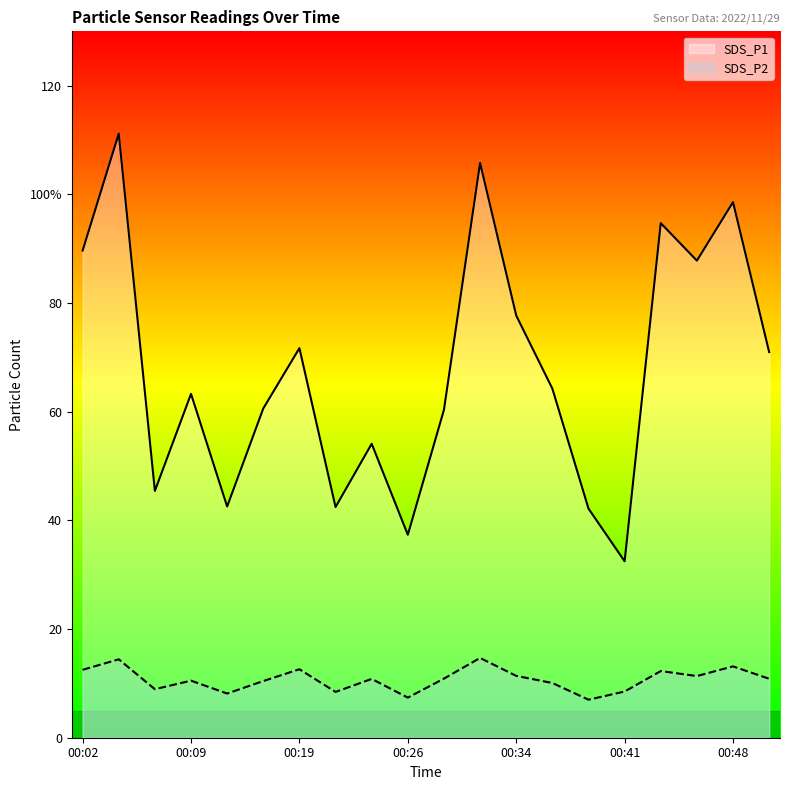

True or false: SDS_P2 and SDS_P1 intersect in this chart.

False